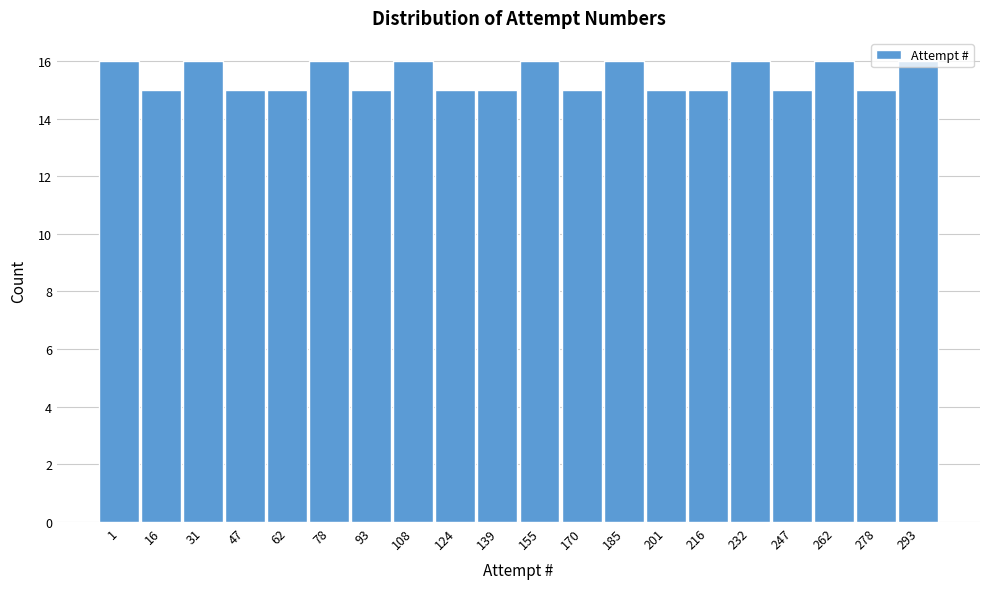

What is the maximum value shown in the chart?

16